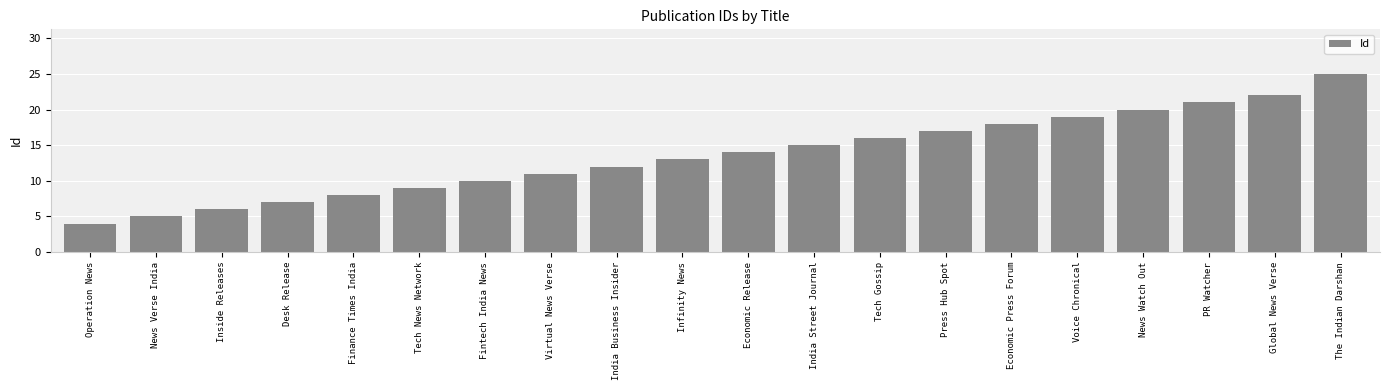

Which has a higher value, News Watch Out or Economic Release?

News Watch Out